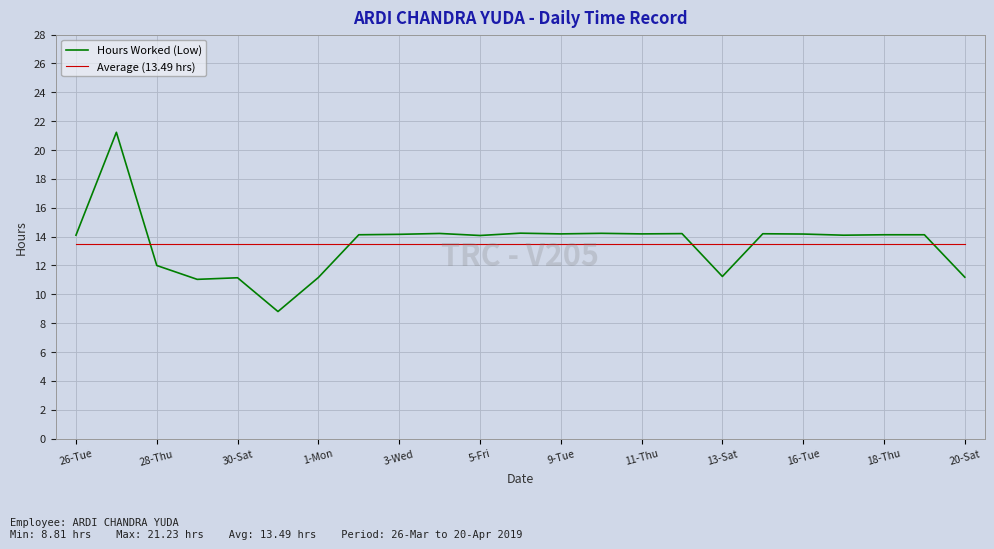

Which series has the widest spread of values?

Hours Worked (Low)